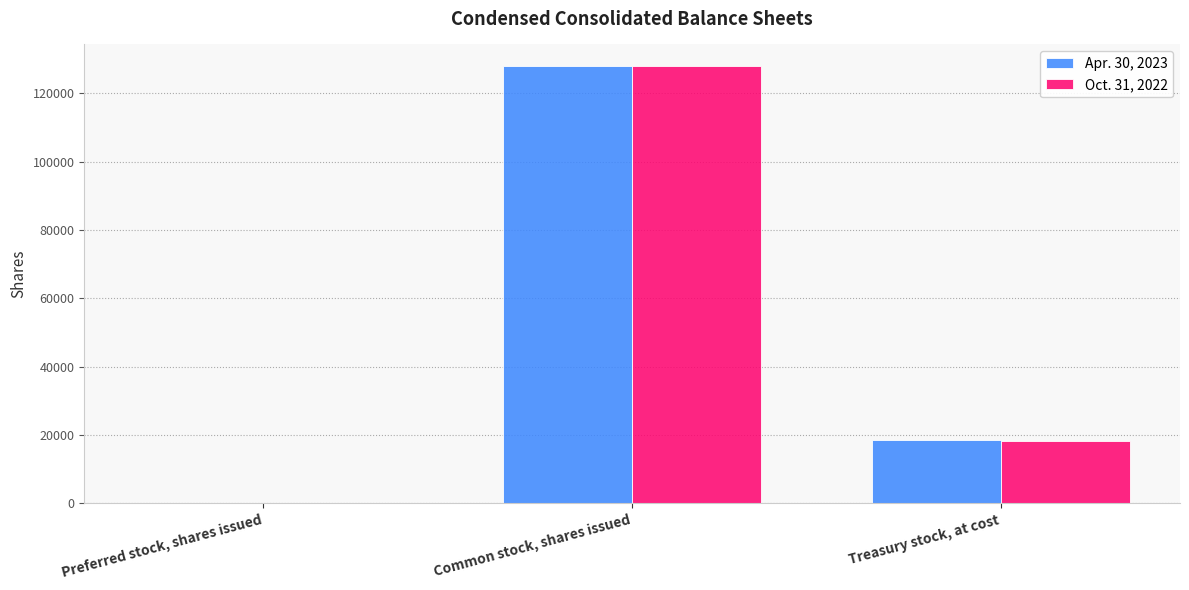

Reading left to right, extract all data points from this chart.

Apr. 30, 2023: 0	127937	18505
Oct. 31, 2022: 0	127937	18312